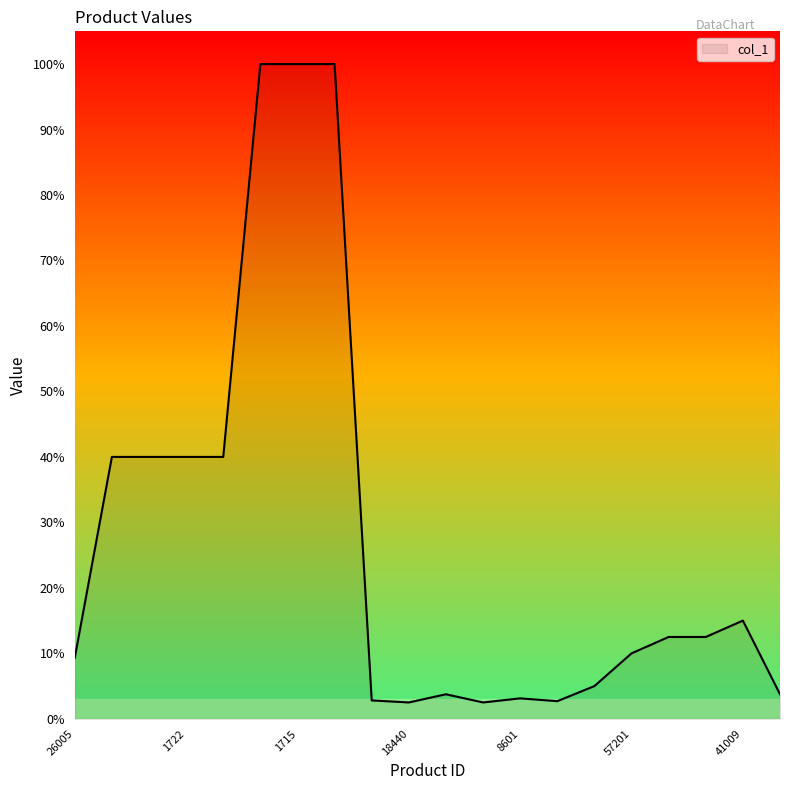

What is the smallest value displayed?

2.5